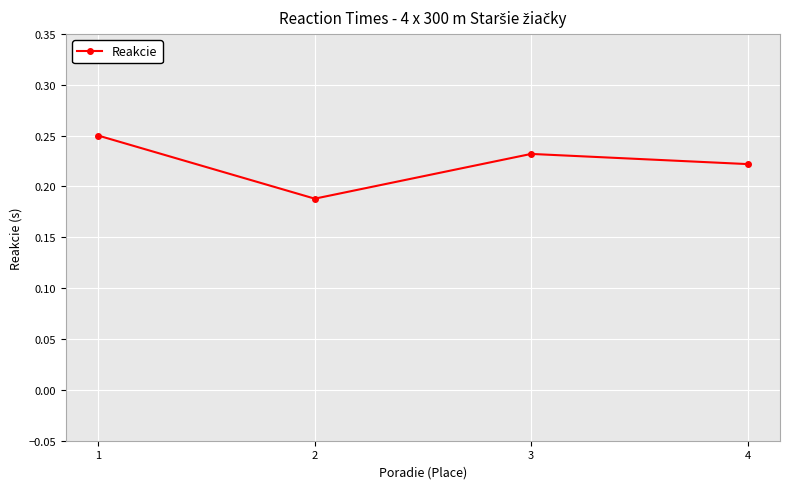

List the labels in order of value, largest first.

1, 3, 4, 2